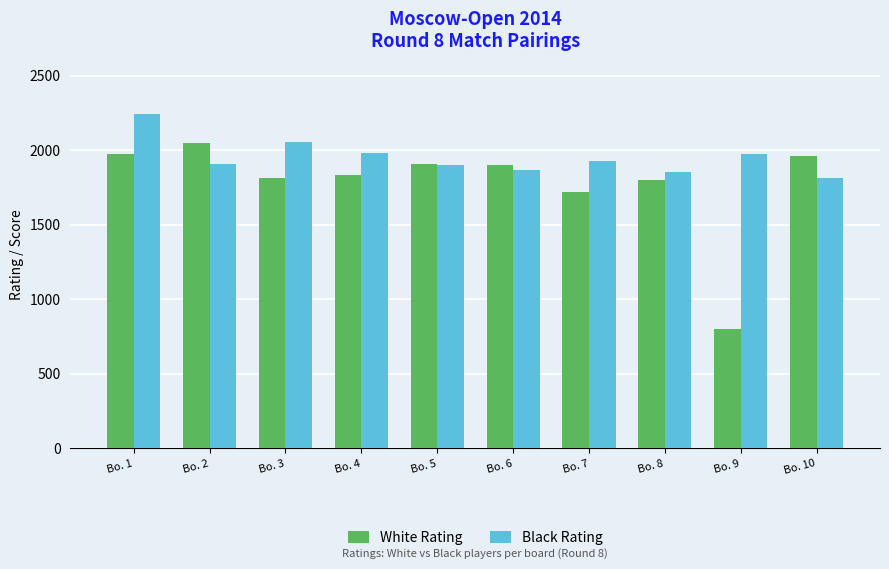

At which label does Black Rating reach its peak?

Bo. 1